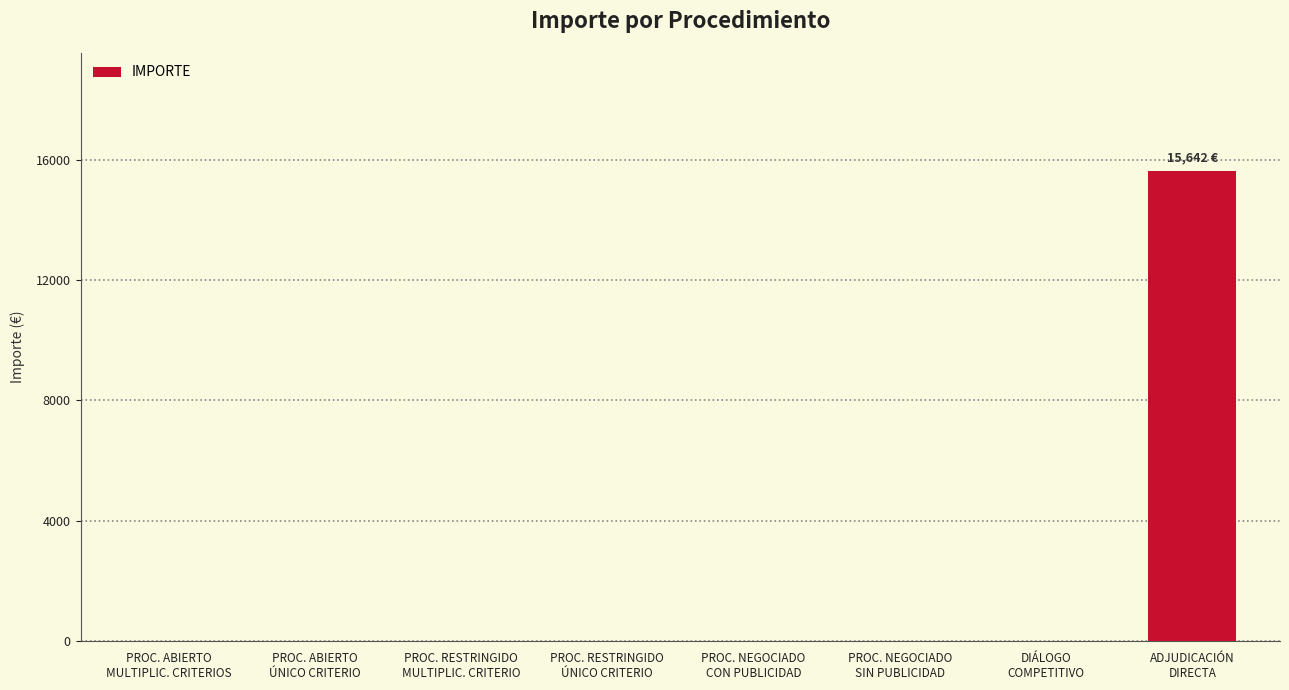

What is the maximum value shown in the chart?

15642.0